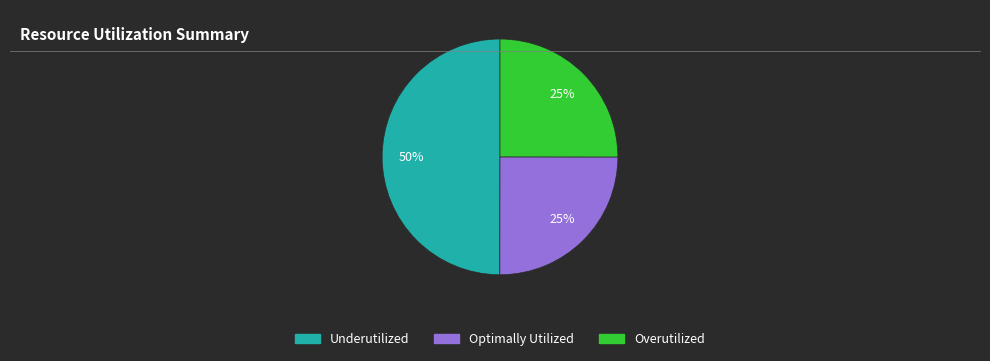

To the nearest percent, what is the average slice percentage?

33%